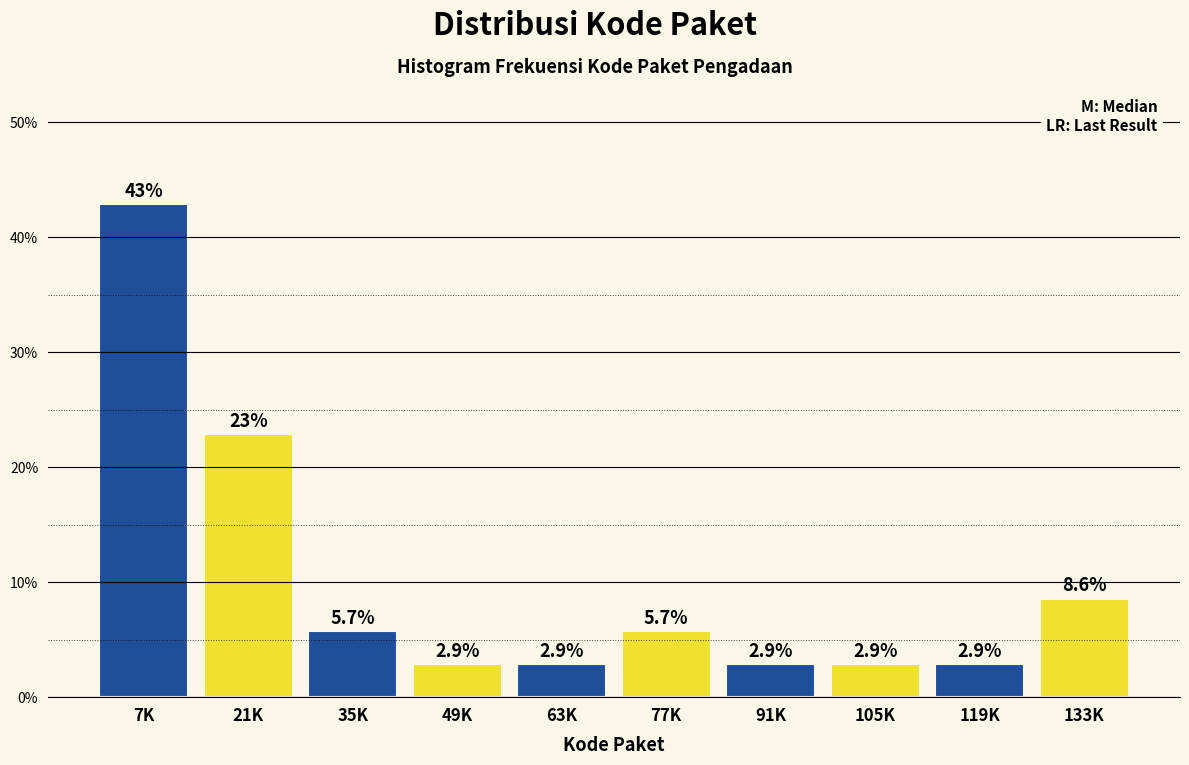

Reading left to right, list all the values displayed in this chart.

42.9	22.9	5.7	2.9	2.9	5.7	2.9	2.9	2.9	8.6